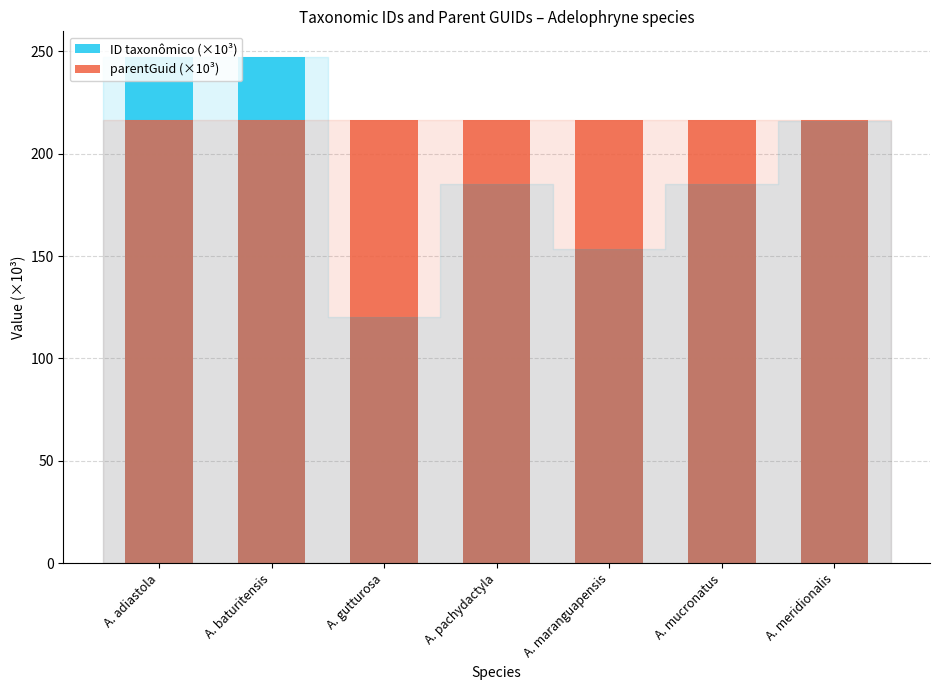

Does the chart contain stacked bars?

No